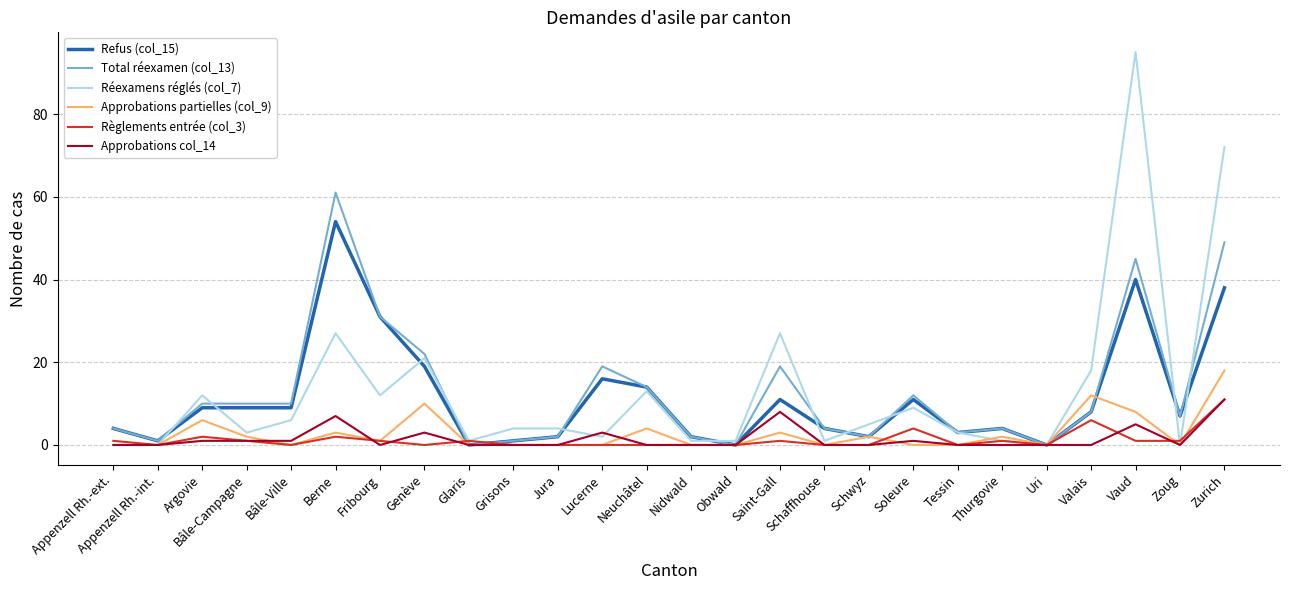

True or false: Refus (col_15) has a value of 1 at Grisons.

True